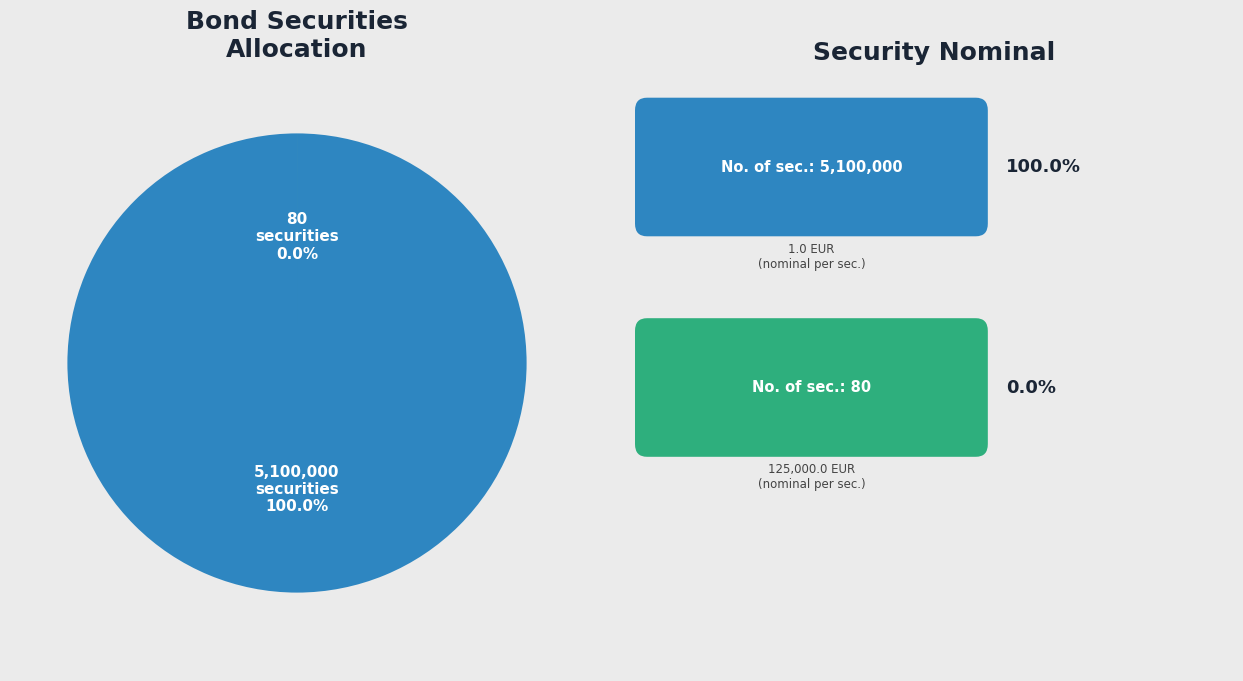

How many slices are in this pie chart?

2